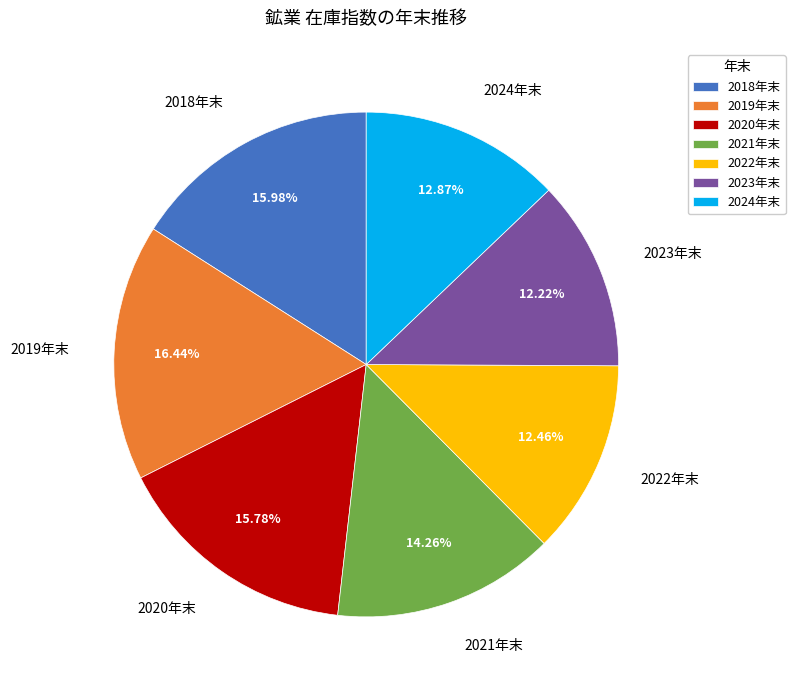

Does any single category account for the majority?

No